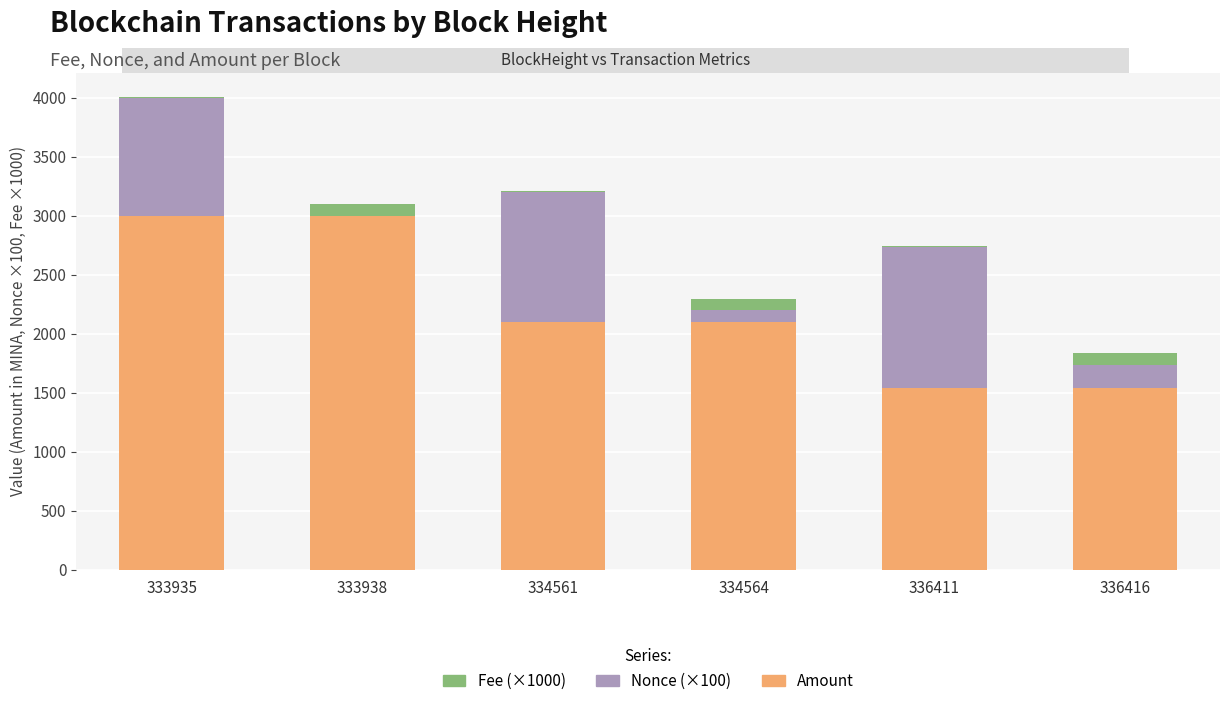

At which category is the sum across all series the highest?

333935